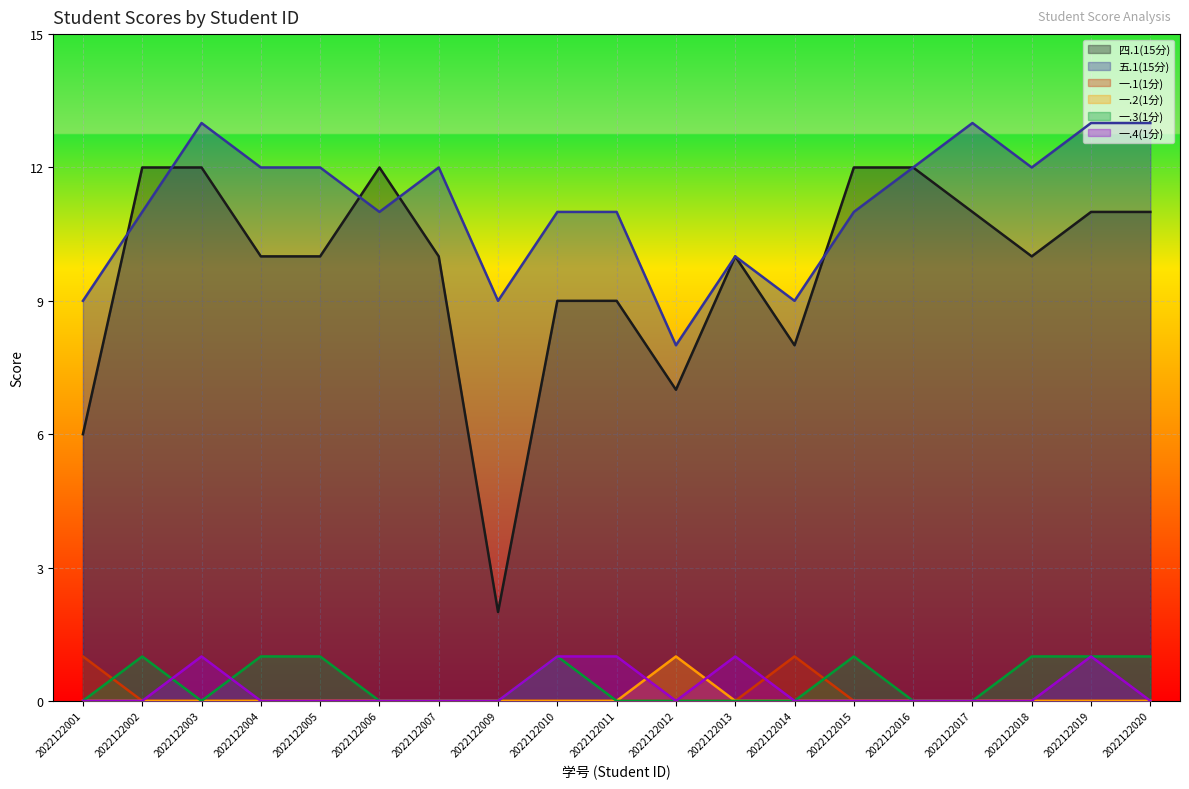

True or false: 一.1(1分) and 五.1(15分) intersect in this chart.

False